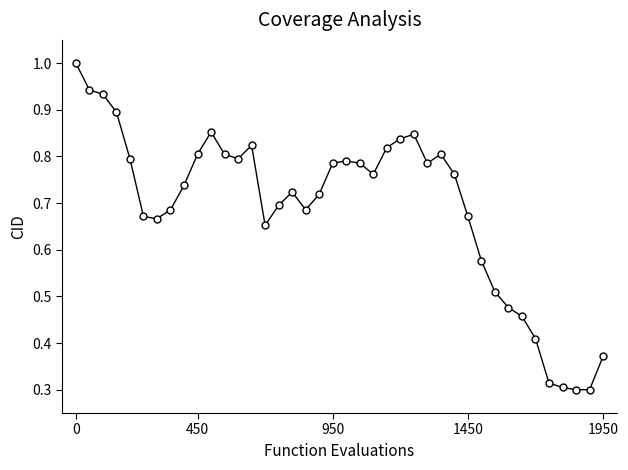

What is the maximum value shown in the chart?

1.0